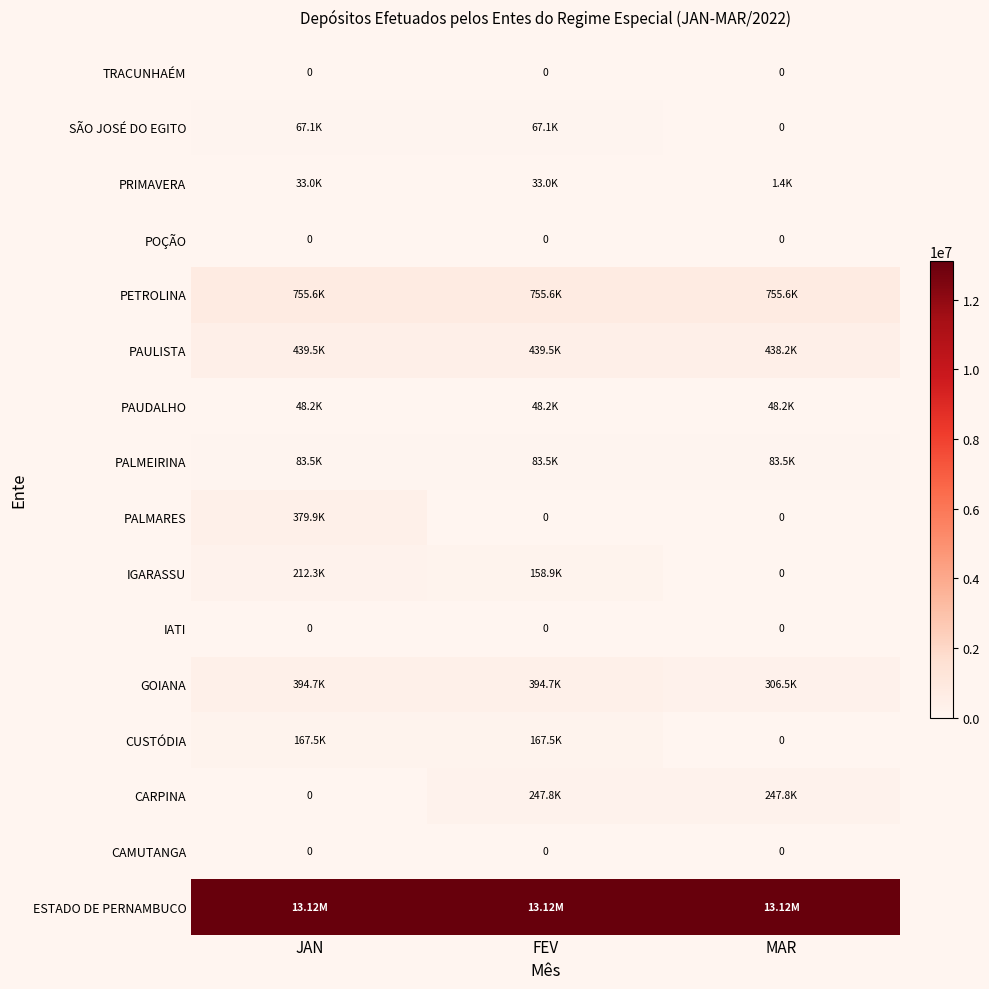

At which category is the sum across all series the highest?

JAN